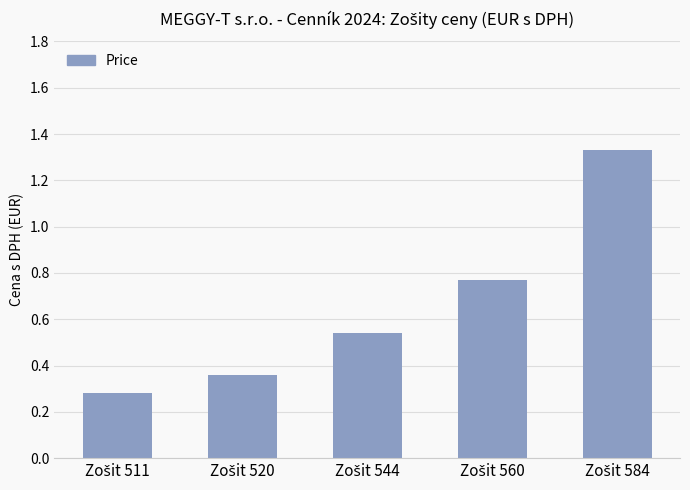

Does the chart contain stacked bars?

No